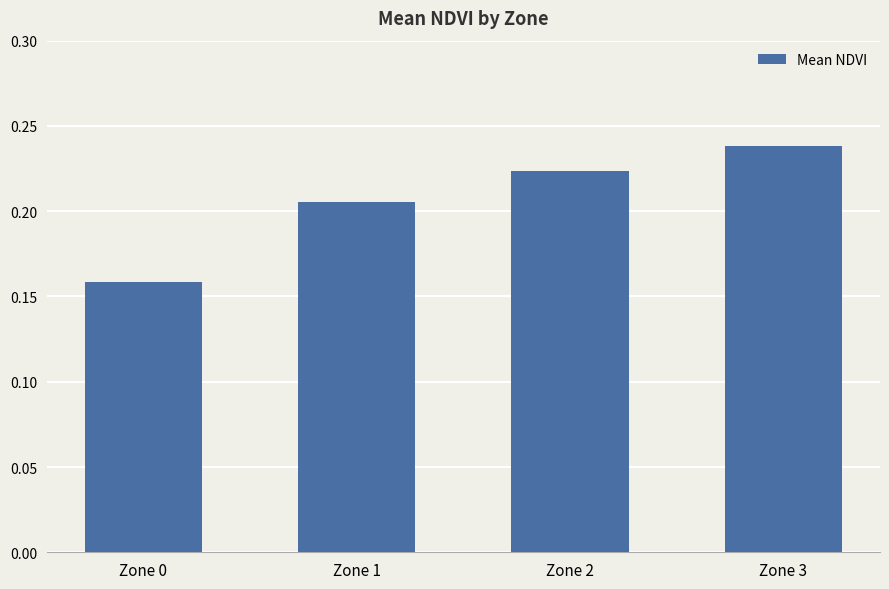

The value at Zone 0 is 0.1. True or false?

False